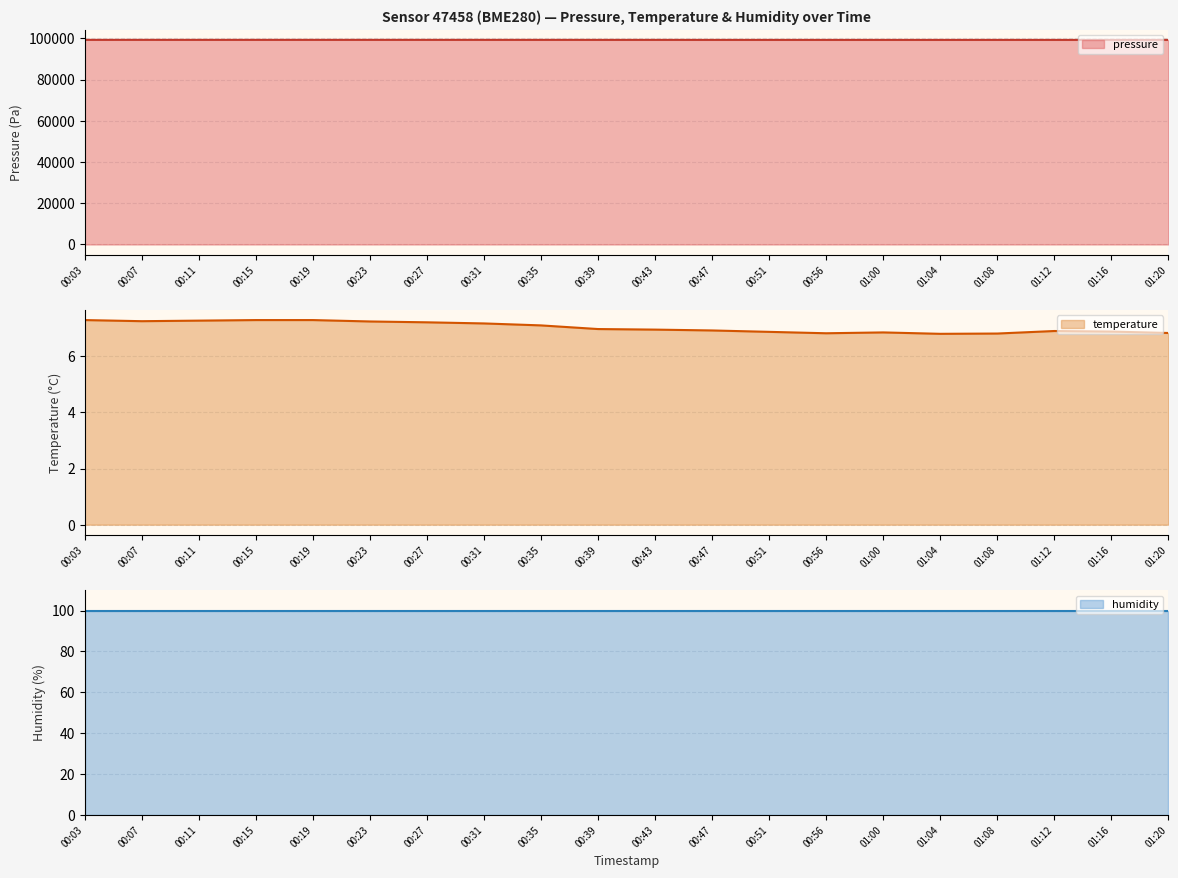

What is the total value across all series at 00:11?

99315.5